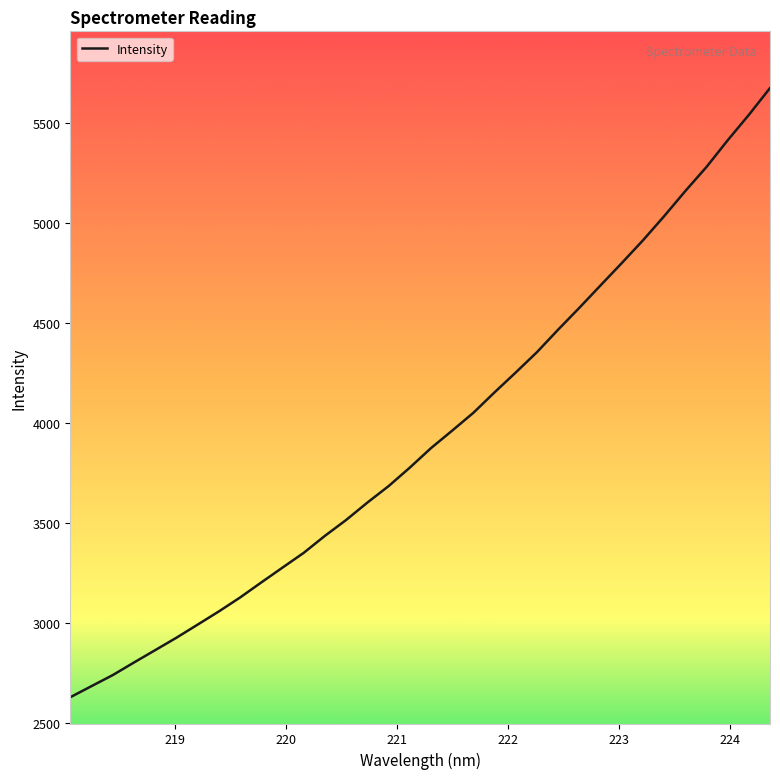

What is the difference between the maximum and minimum values?

3045.6